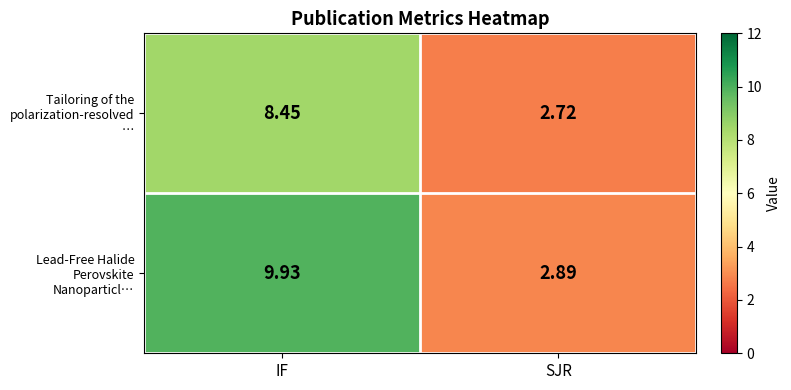

Which category has the lowest value in the Tailoring of the polarization-resolved … series?

SJR